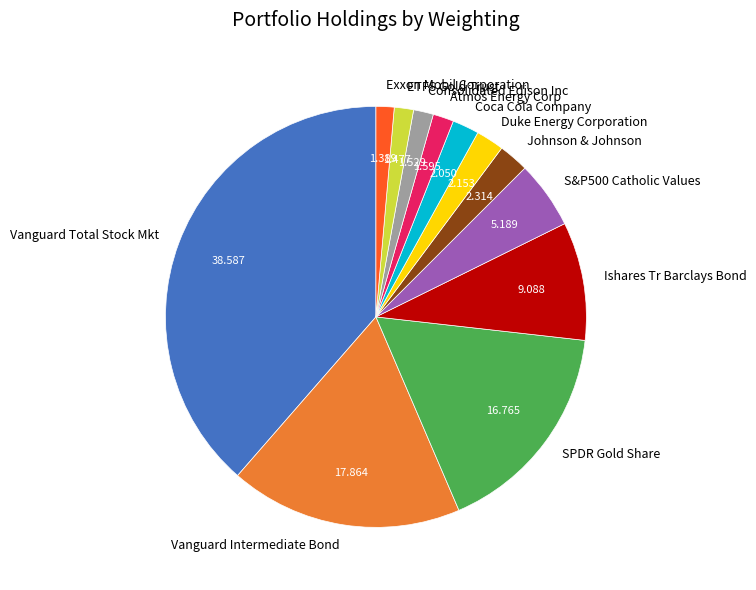

Is there a majority slice in this chart?

No